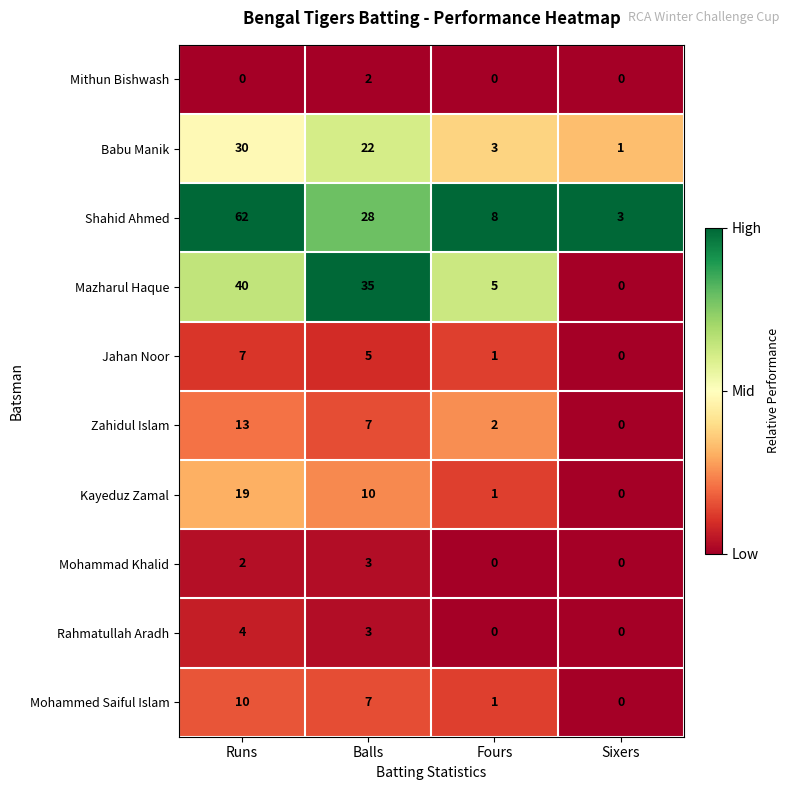

How many data points in Kayeduz Zamal are less than 10?

2